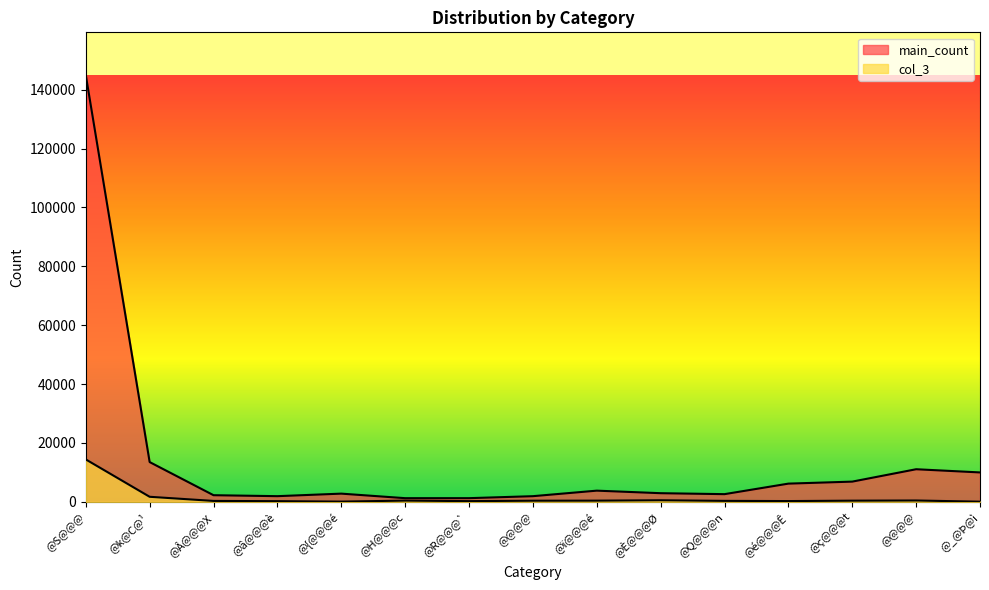

In col_3, how many points are lower than both neighbors (excluding endpoints)?

3